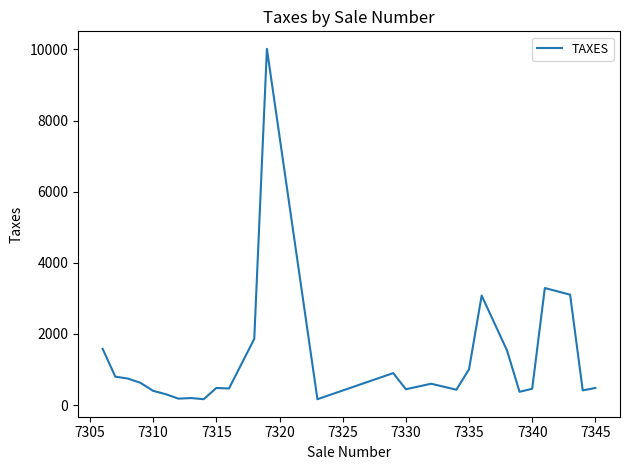

What is the greatest value displayed?

10017.0